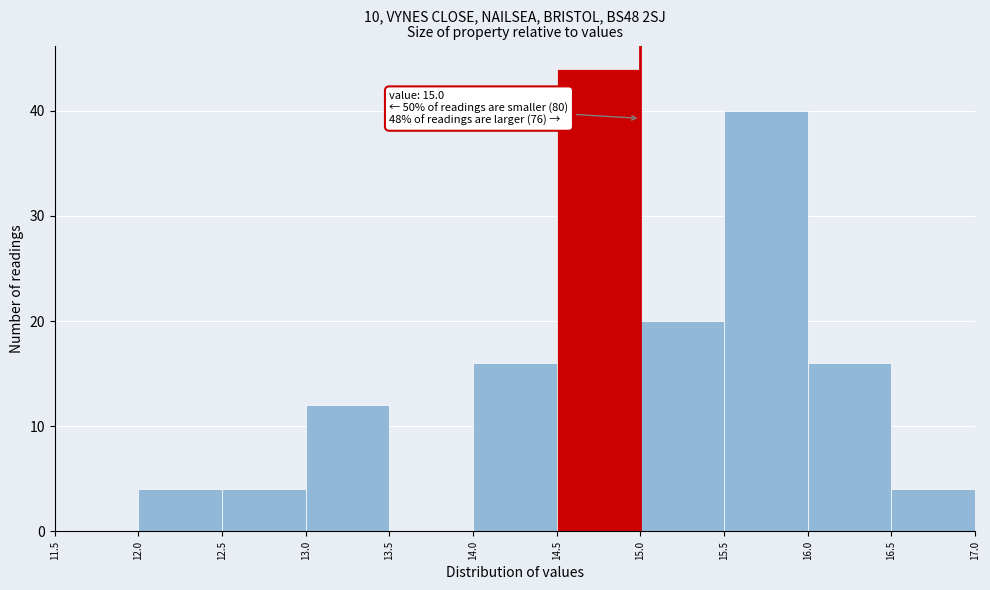

Over which range of the x-axis is the bar tallest?

14.5 to 15.0